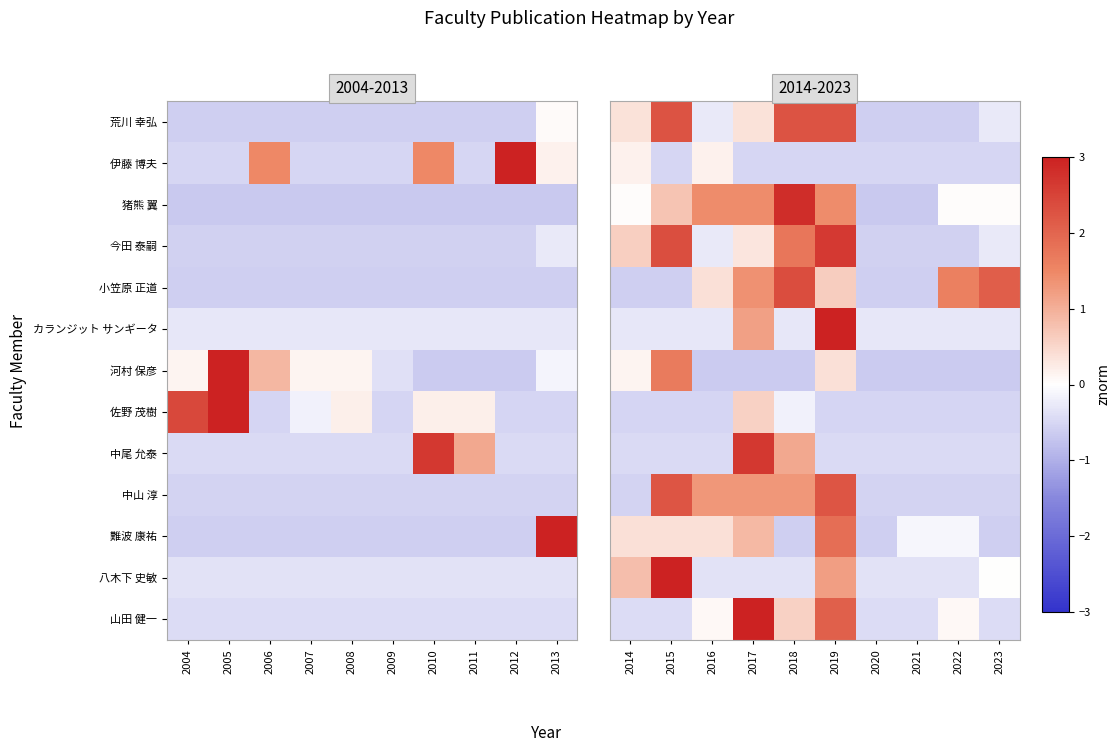

What is the minimum value shown in the chart?

-0.7